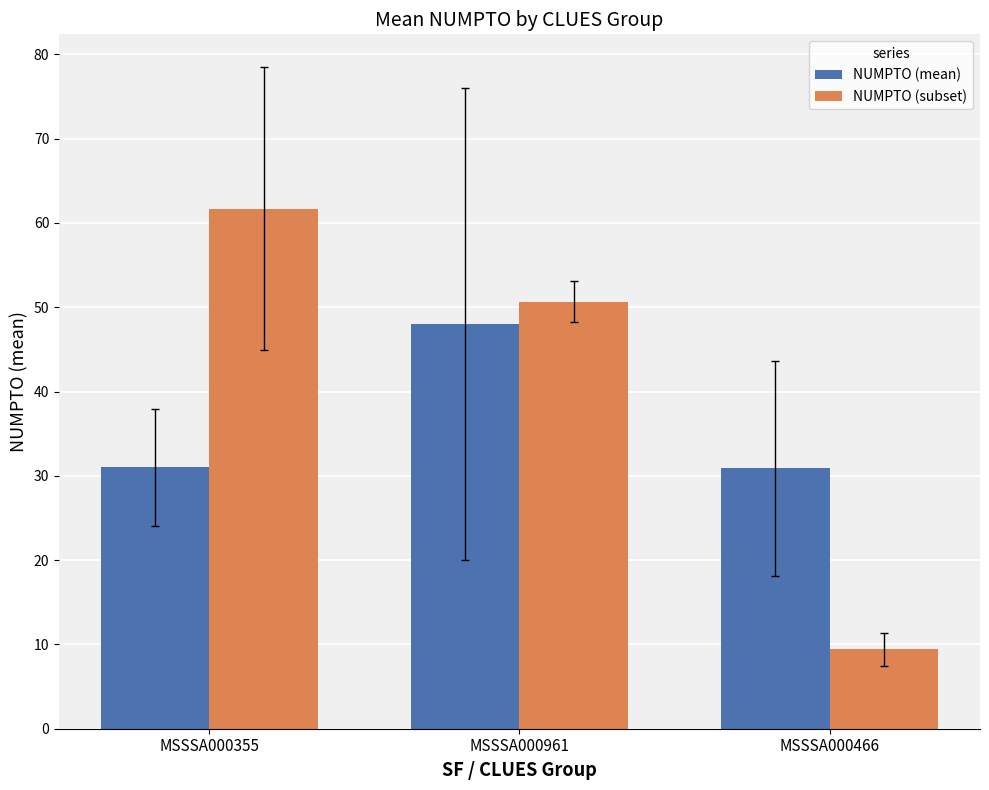

What is the sum of the NUMPTO (subset) values at MSSSA000466 and MSSSA000961?

60.1